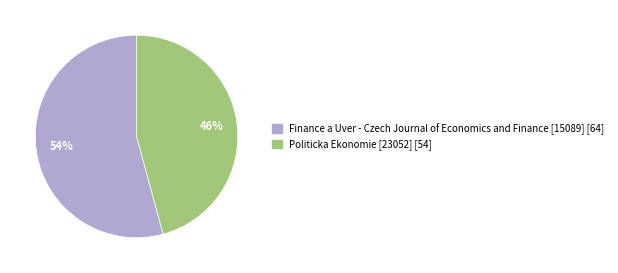

How many segments does this pie chart have?

2